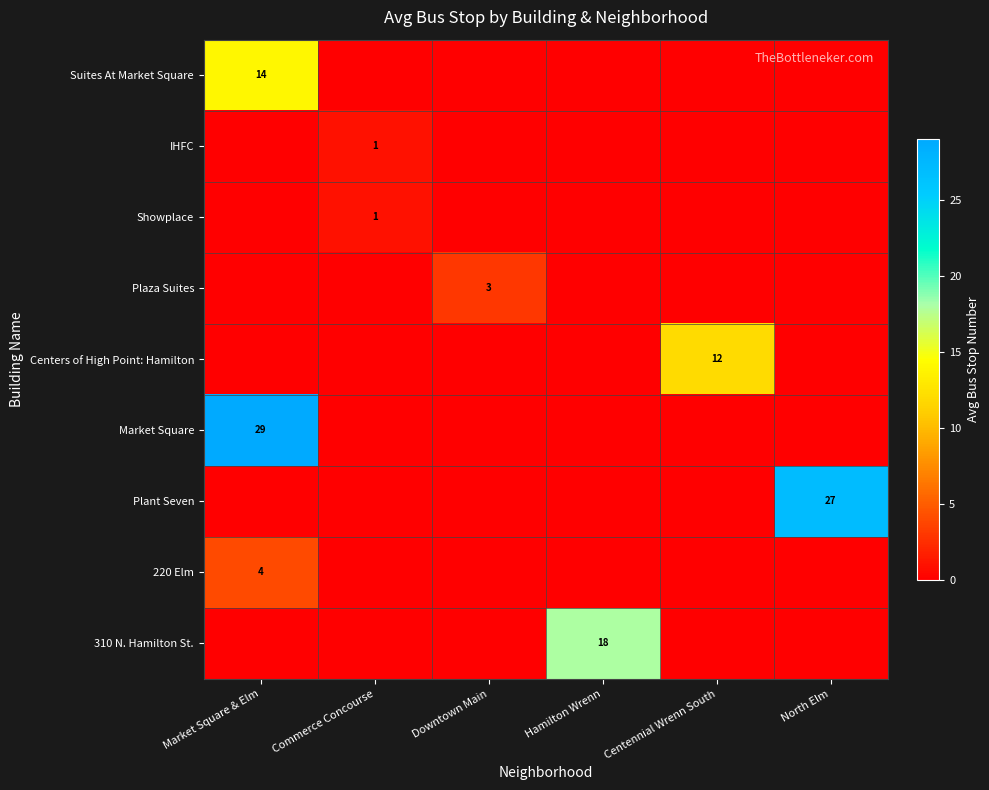

True or false: 310 N. Hamilton St. has a value of 0 at Commerce Concourse.

True